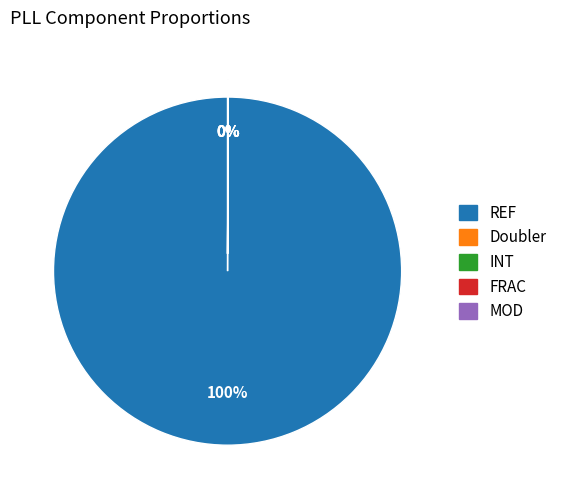

Which slice represents more than half of the pie?

REF